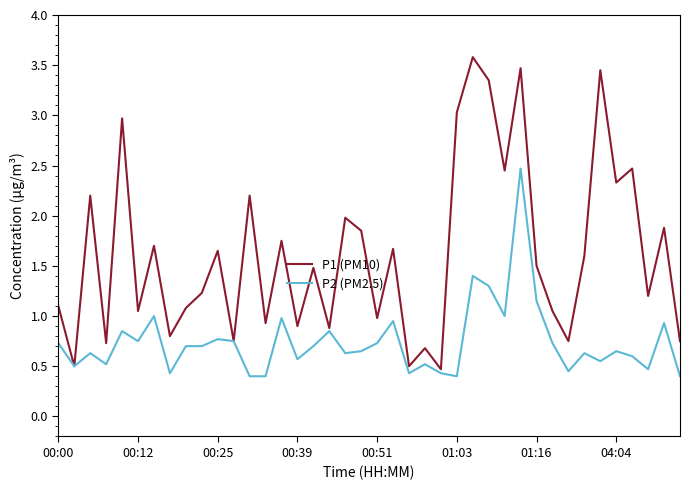

What are all the series names shown in the legend?

P1 (PM10), P2 (PM2.5)